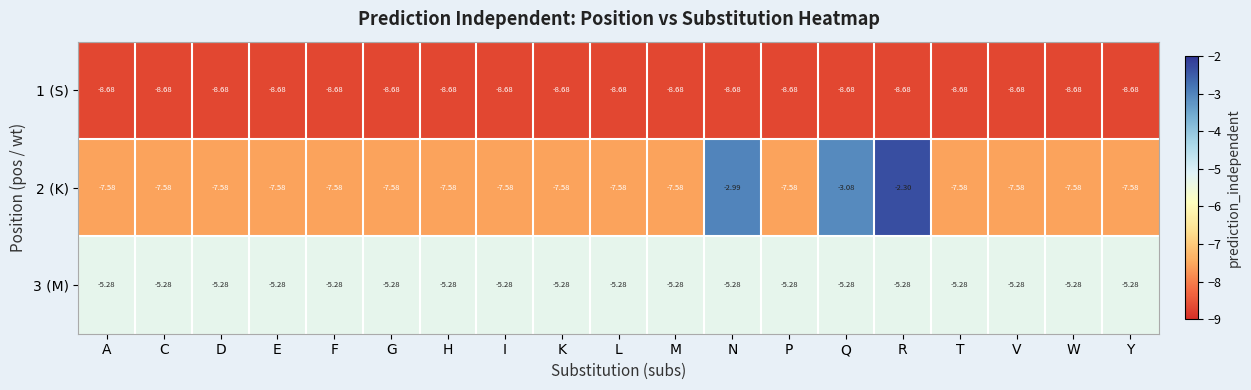

Where is 2 (K) nearest to the value -4?

Q